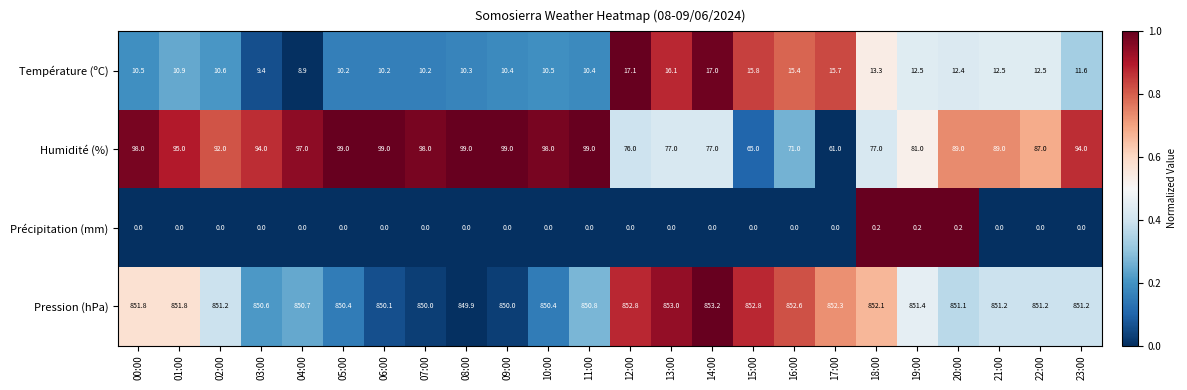

The Température (ºC) series shows 10.4 at 09:00. True or false?

True